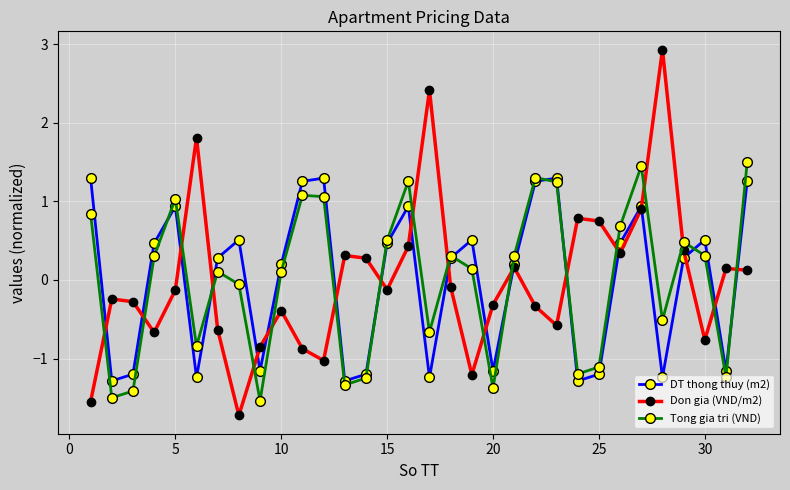

After their last crossing, which series has the higher values: Don gia (VND/m2) or Tong gia tri (VND)?

Tong gia tri (VND)